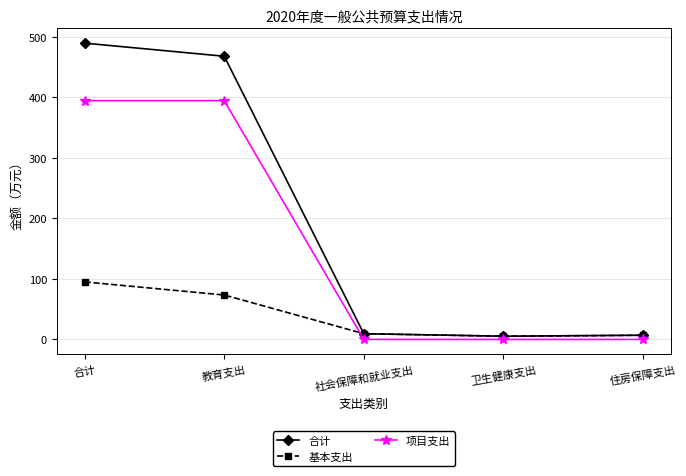

The value of 项目支出 at 合计 is 394.5. True or false?

True